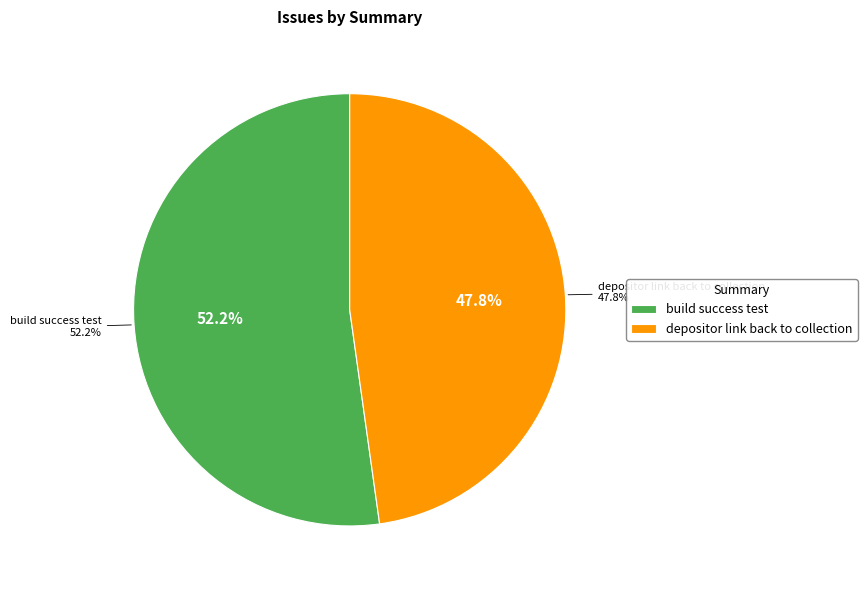

Is it true that build success test is 44% of the pie?

False